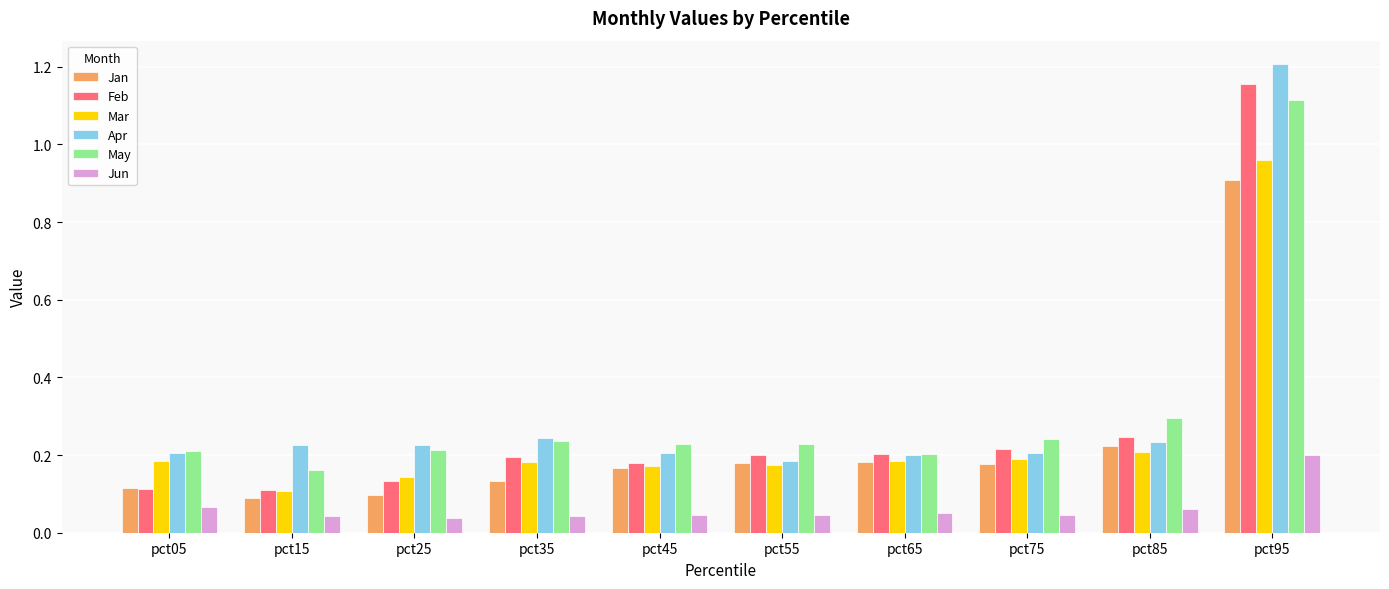

List the series in order of their peak value, highest first.

Apr, Feb, May, Mar, Jan, Jun